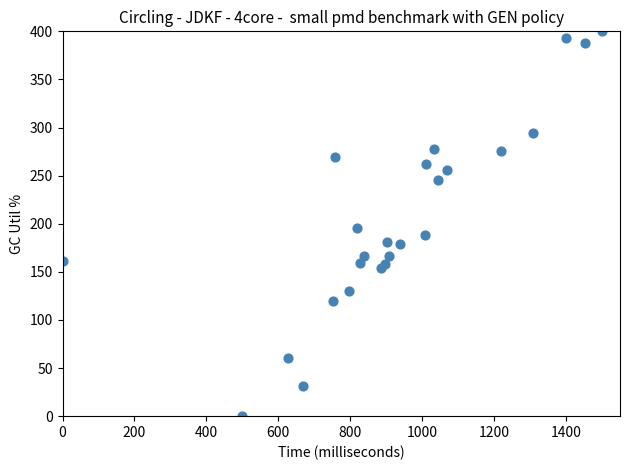

What Y value in the scatter plot is closest to 200?

195.6